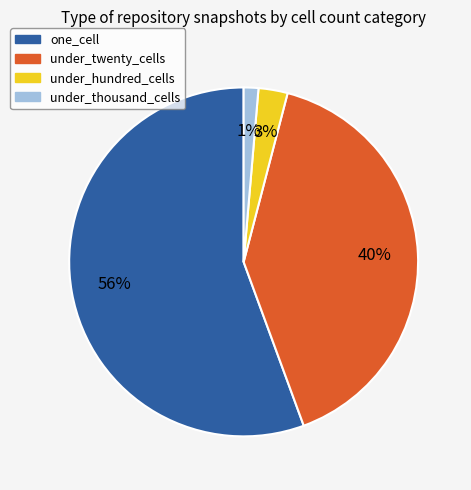

What percentage is the under_twenty_cells slice, to the nearest percent?

40%